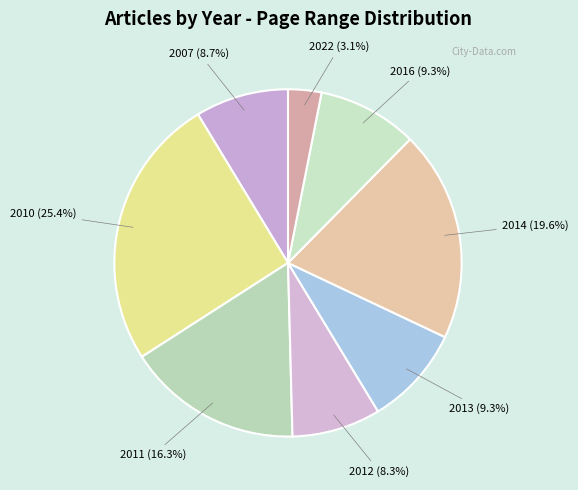

Which slice is the largest?

2010